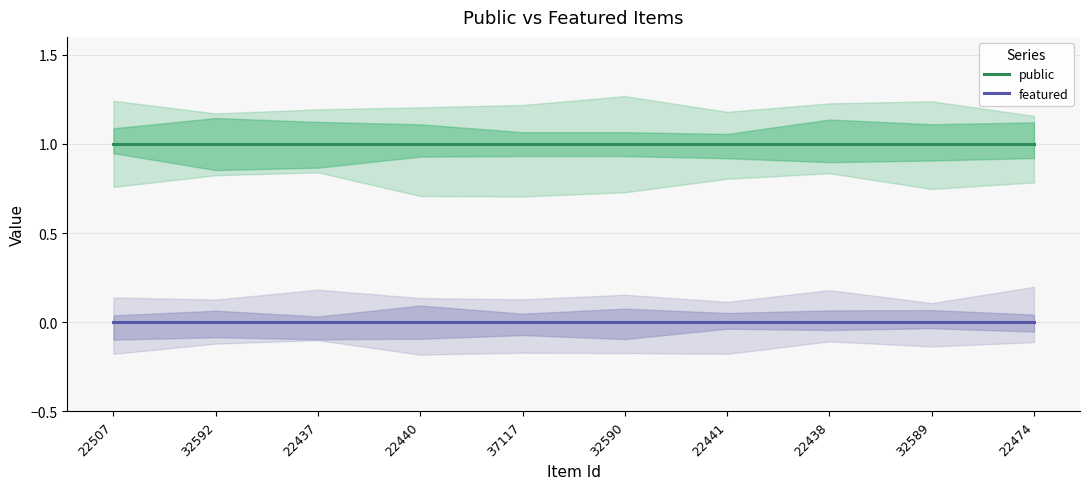

At which category does the chart reach its minimum across all series?

22507